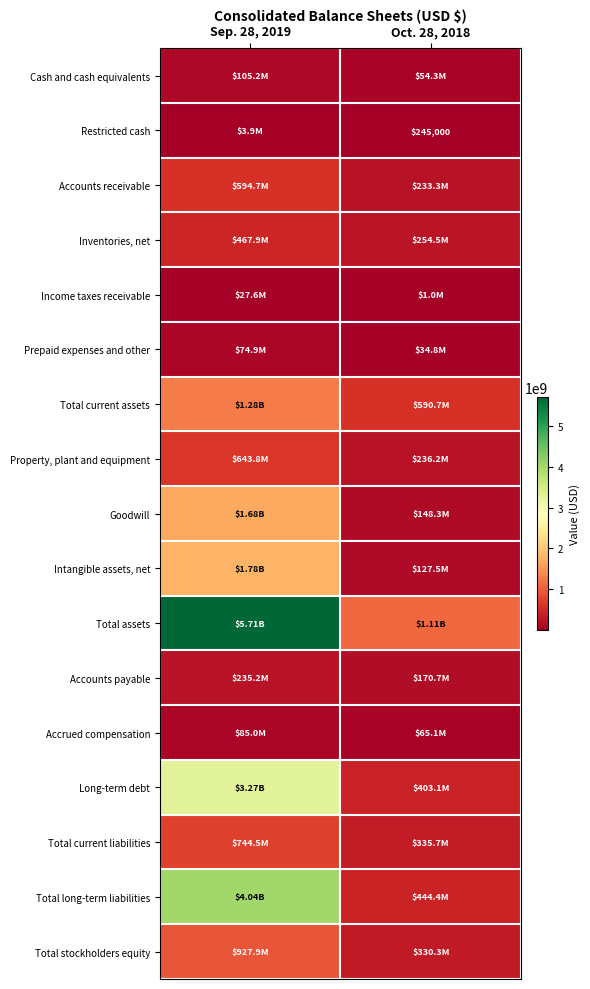

What is the spread (max minus min) of values at Sep. 28, 2019?

5704584000